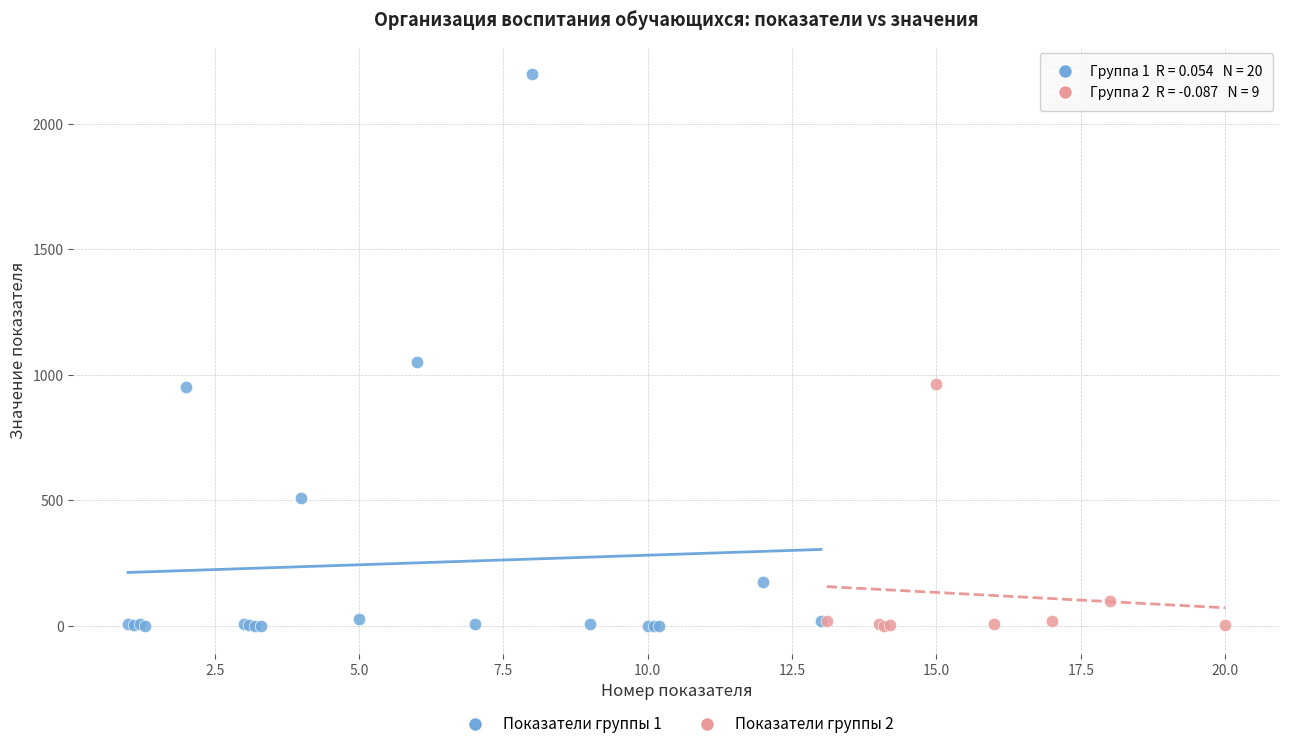

Which series reaches the maximum Y coordinate?

Показатели группы 1